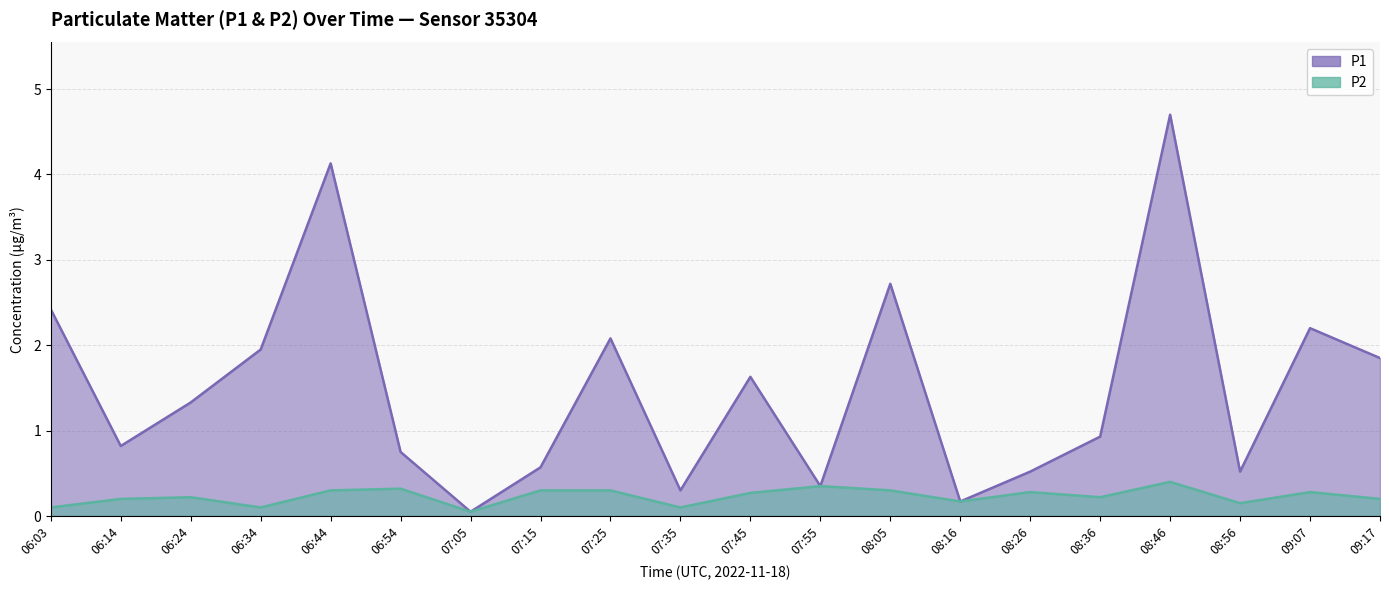

True or false: P2 has a value of 0.1 at 08:56.

False